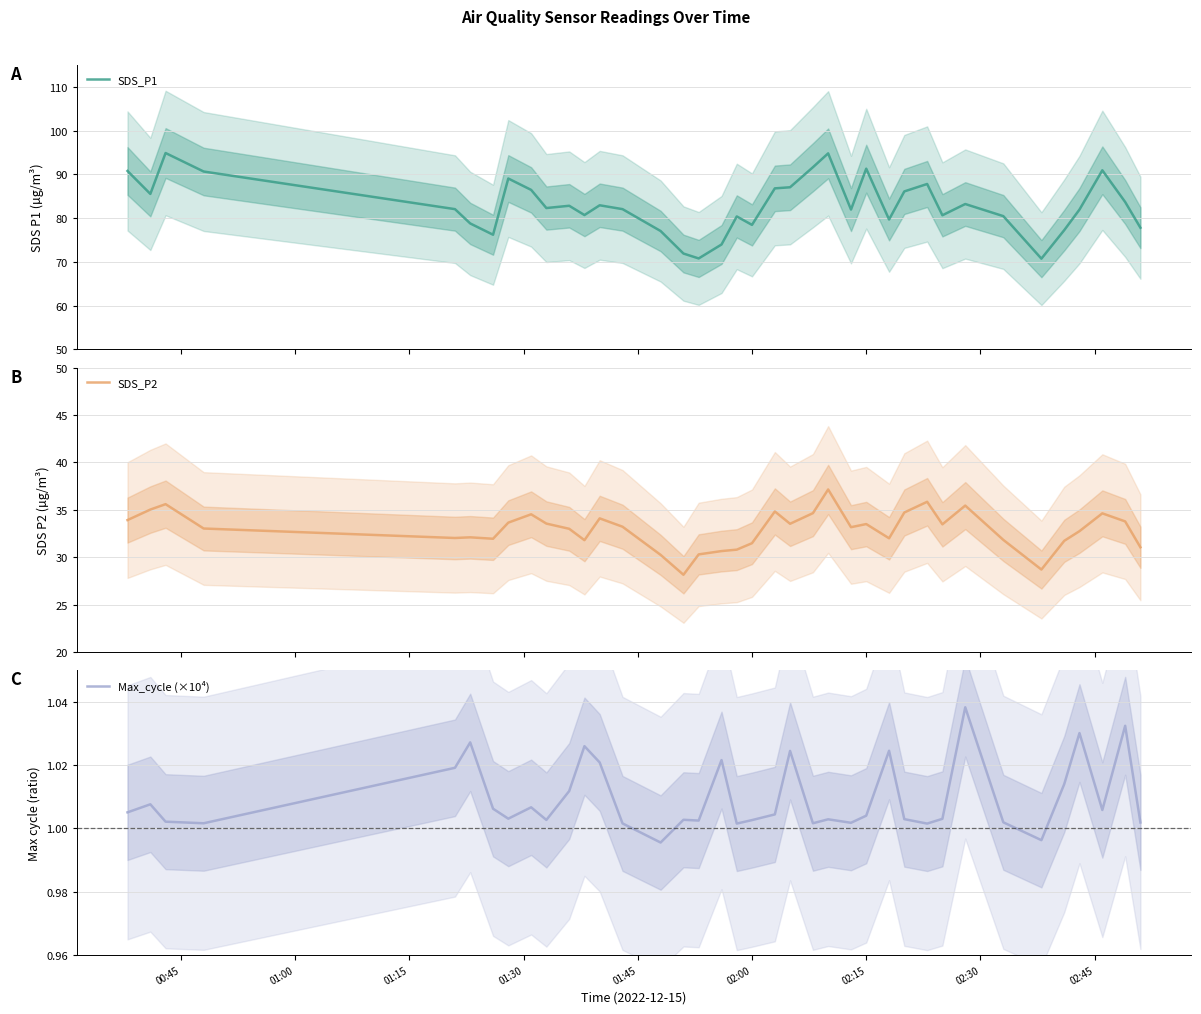

What is the minimum value for SDS_P1?

70.7